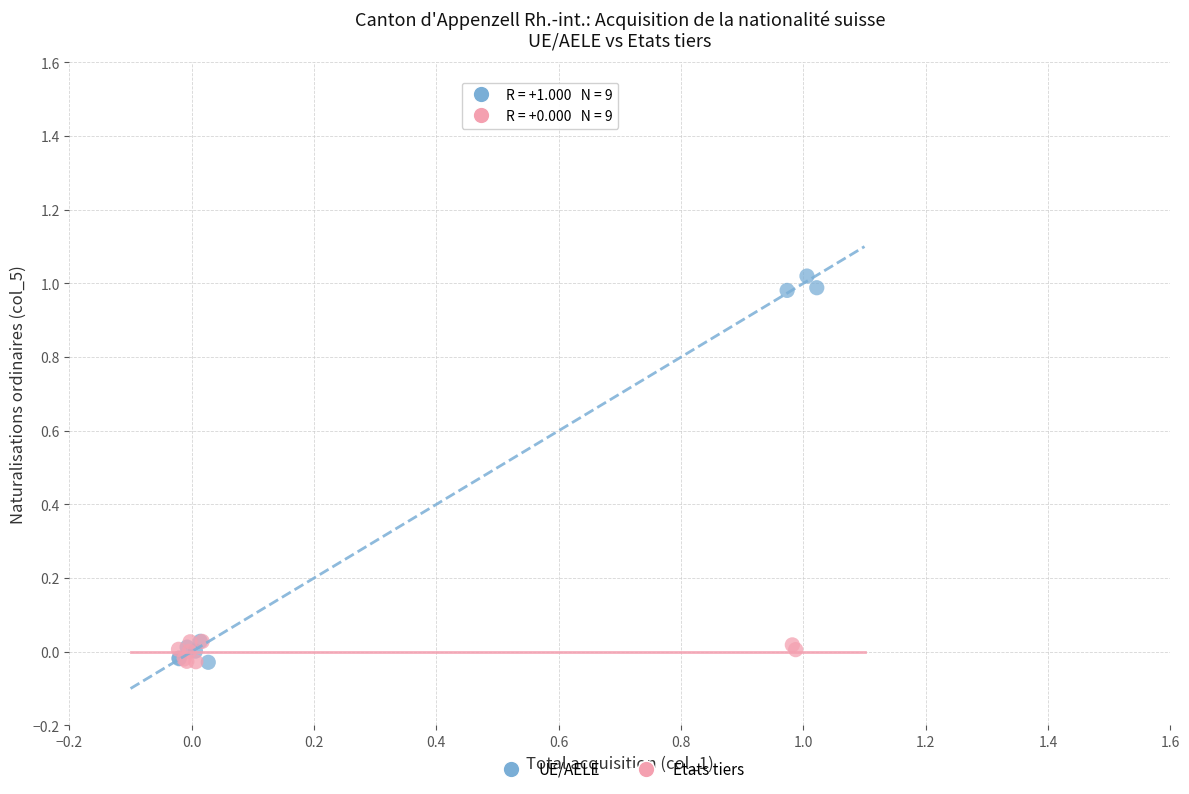

Which series reaches the maximum Y coordinate?

UE/AELE